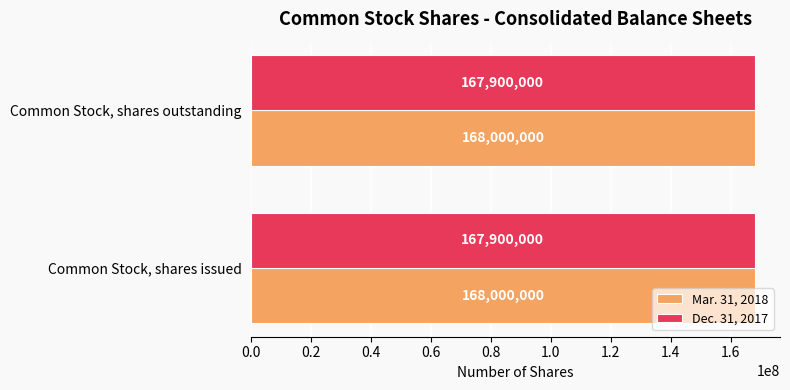

List the series in order of their peak value, highest first.

Mar. 31, 2018, Dec. 31, 2017